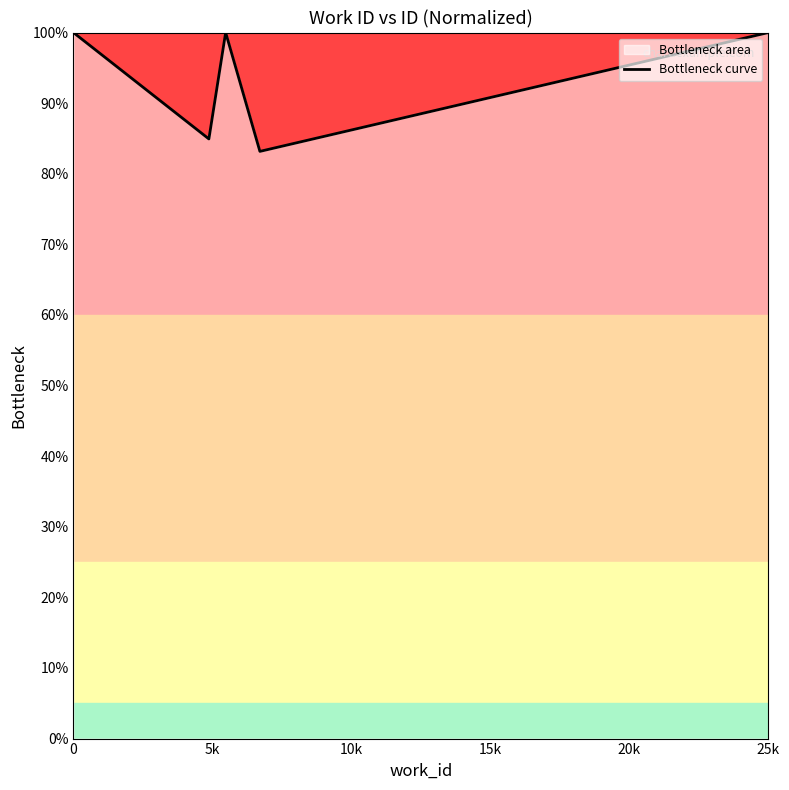

How many lines are shown in the chart?

1